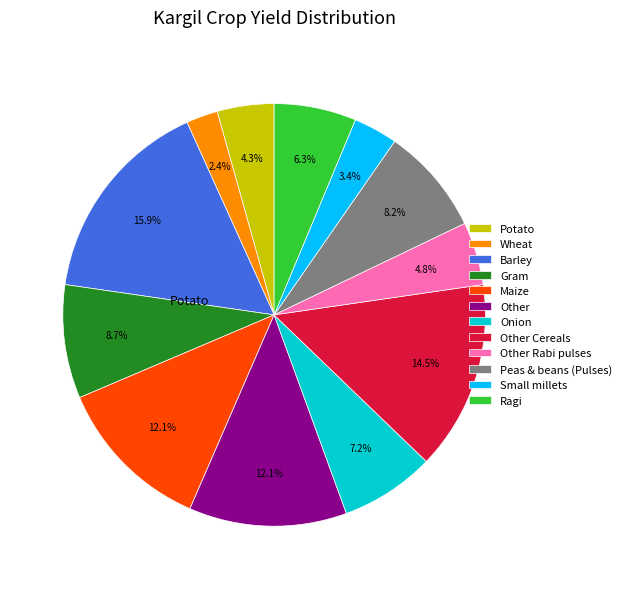

Is Other Cereals the majority of the pie?

No